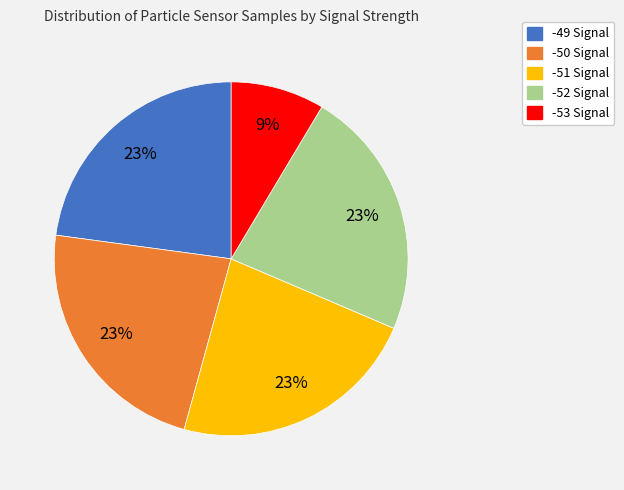

To the nearest percent, what is the average slice percentage?

20%